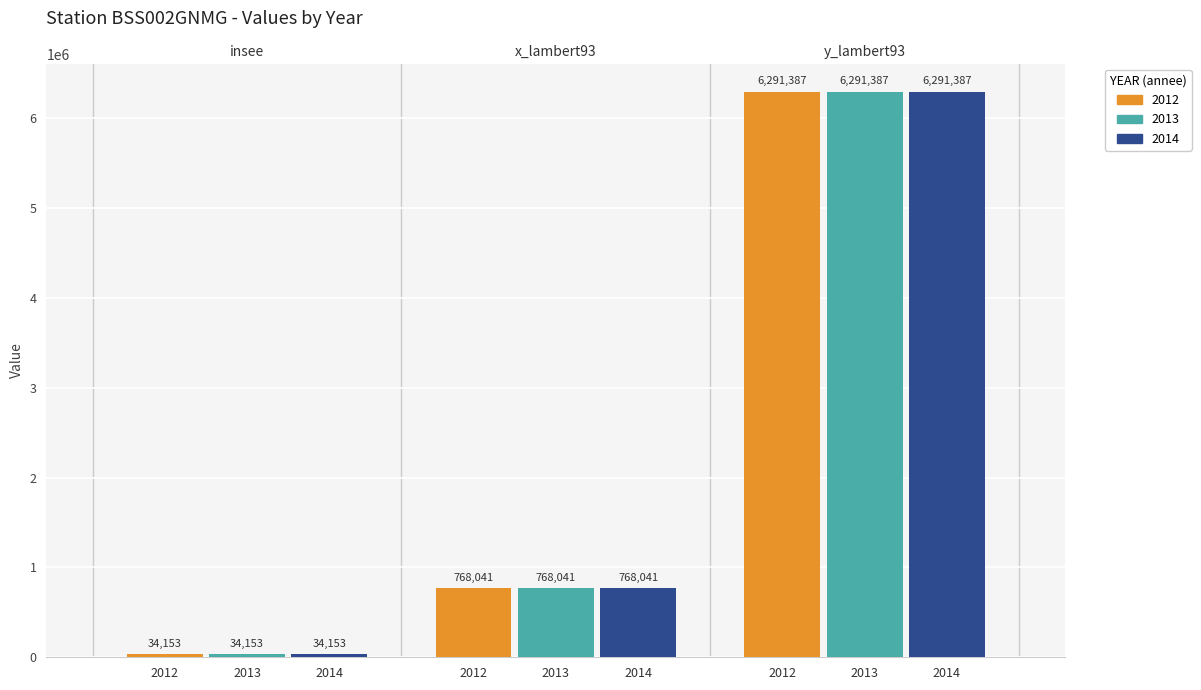

How many 2012 values are between 34153 and 6291387?

3